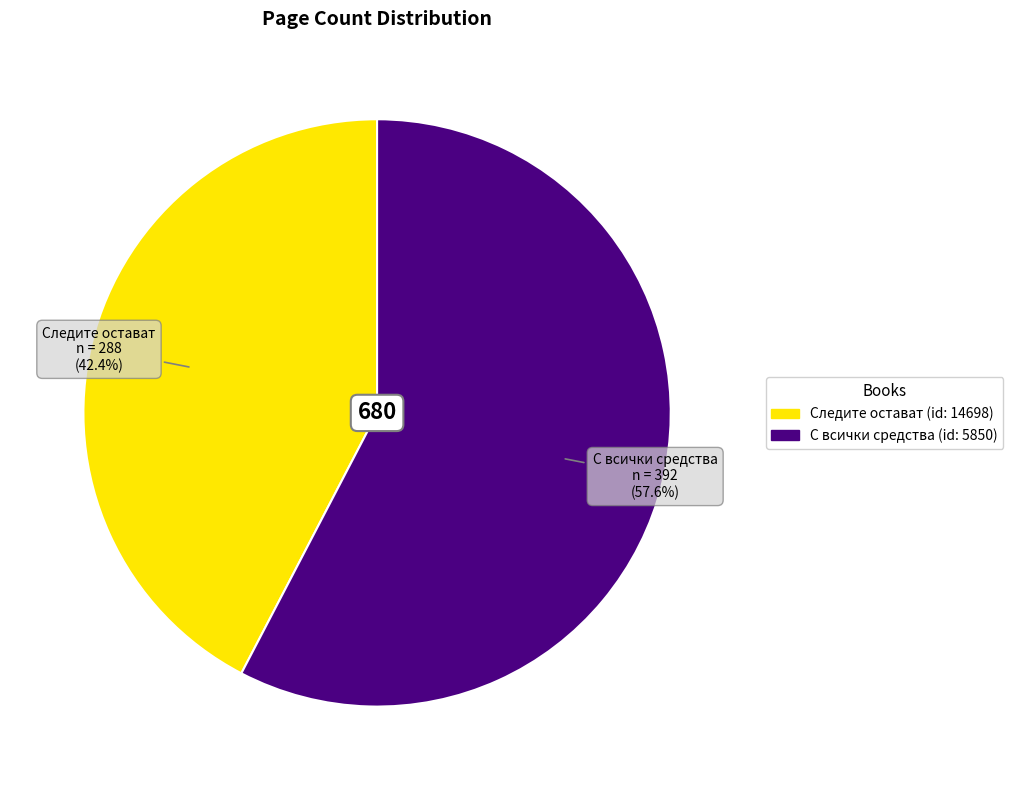

Combined, do С всички средства (id: 5850) and Следите остават (id: 14698) account for over 50%?

Yes